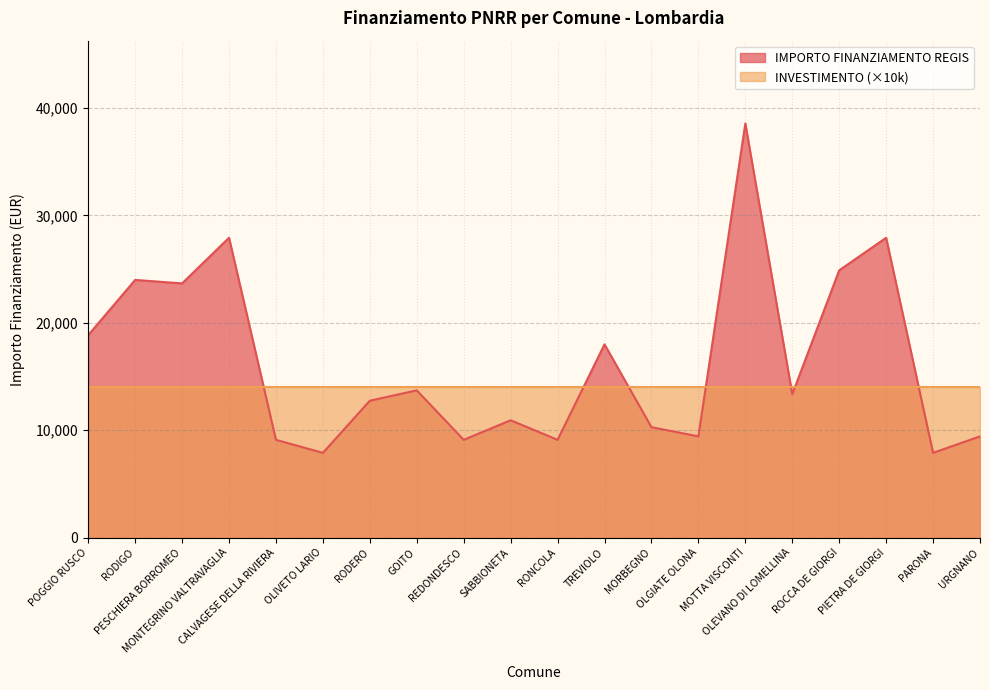

How many points are higher than both their immediate neighbors (excluding endpoints)?

7